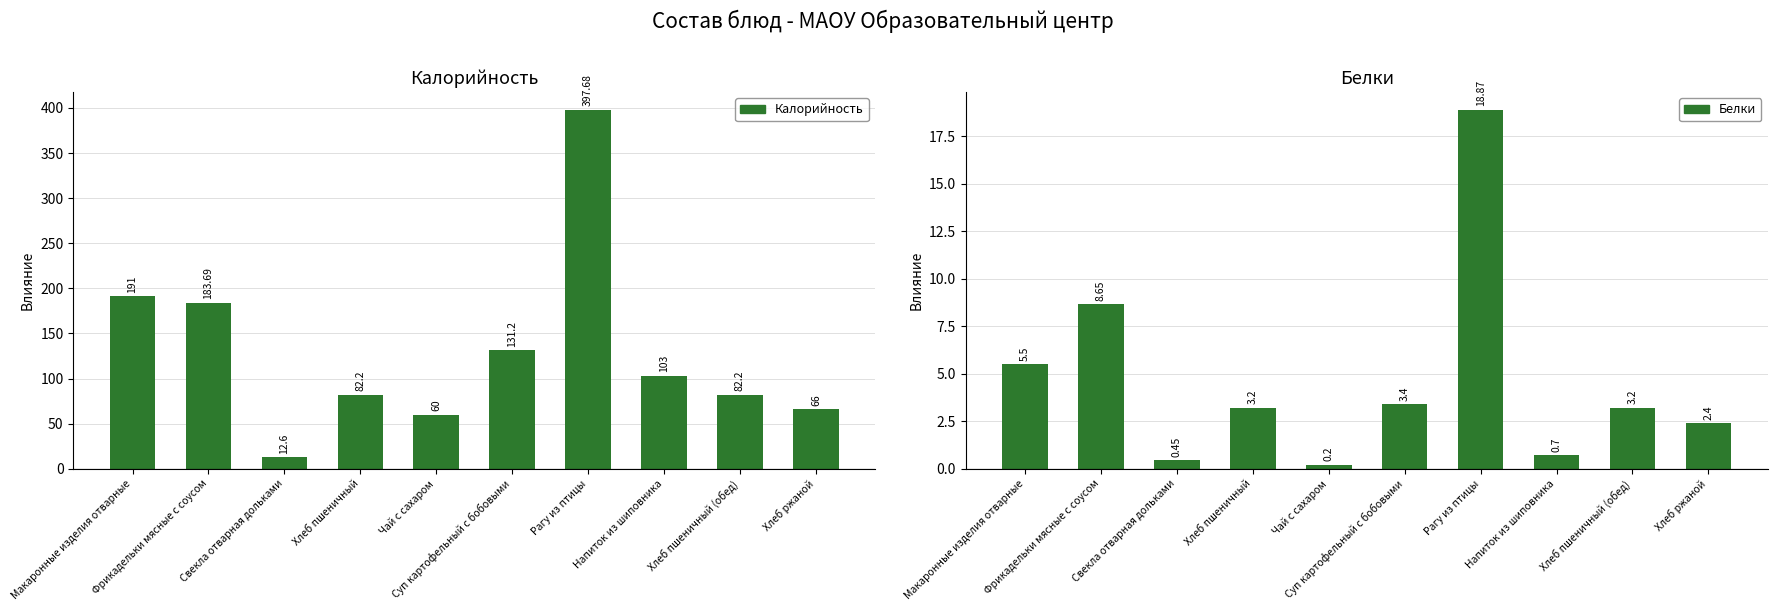

What is the highest value of the Белки series?

18.9